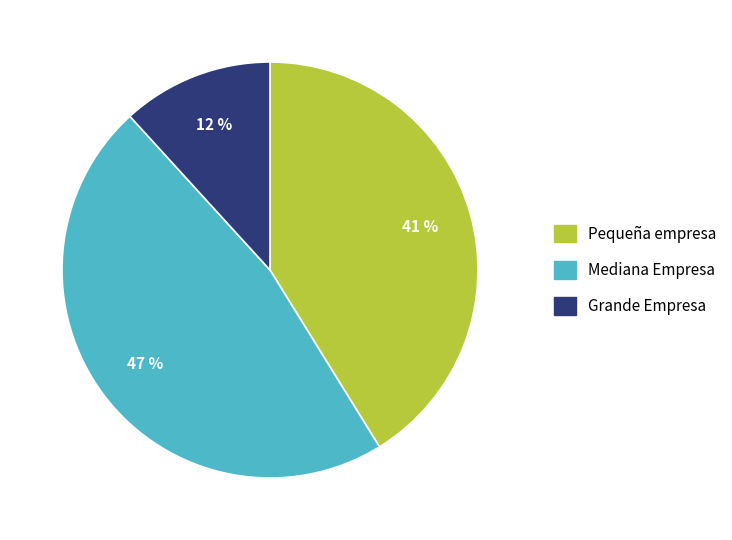

Is it true that Pequeña empresa is 41% of the pie?

True